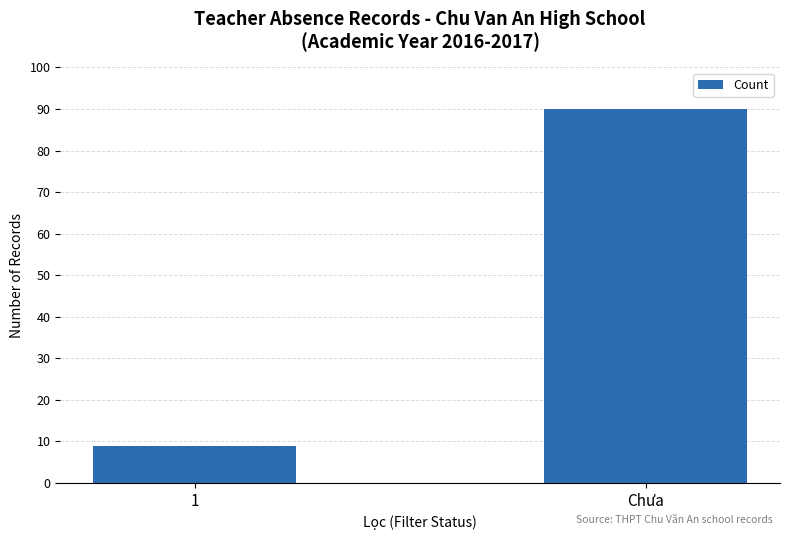

What is the label of the 2nd bar from the left?

Chưa